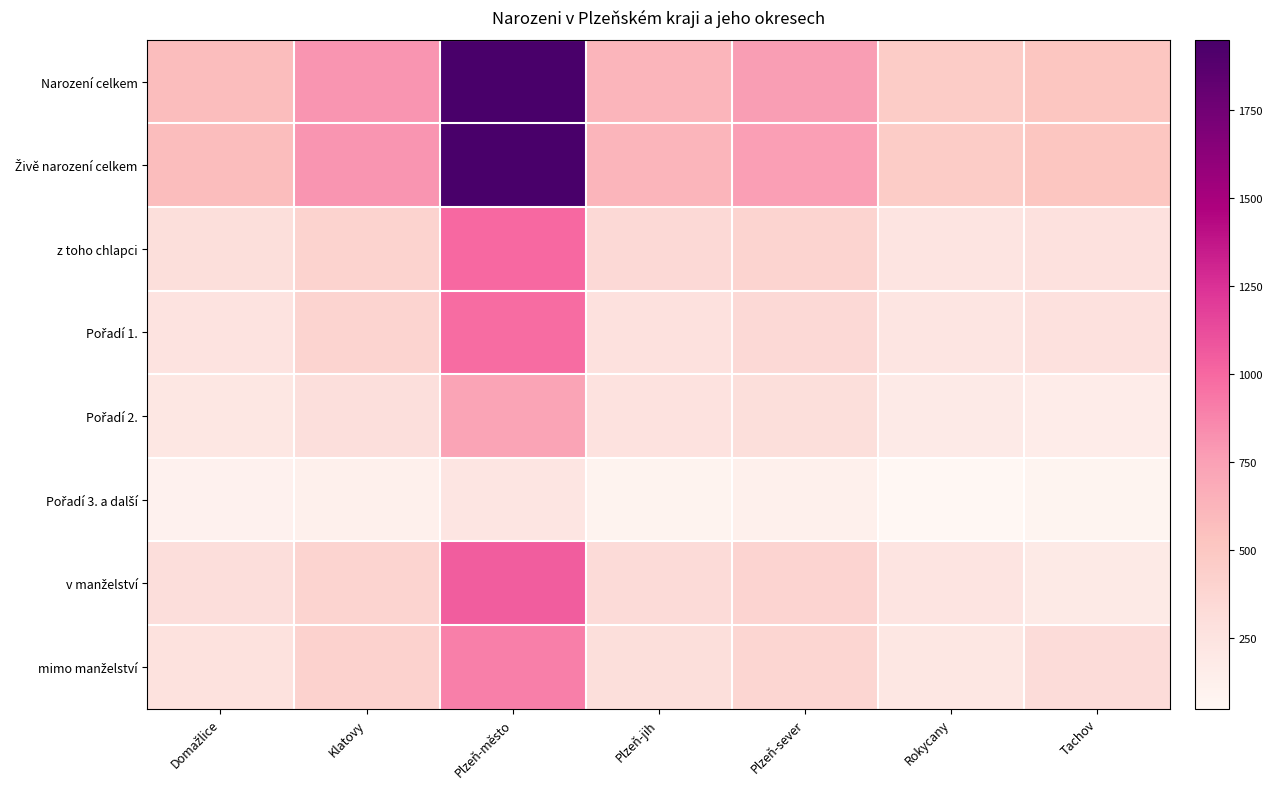

Which series changed the most between Klatovy and Tachov?

Narození celkem